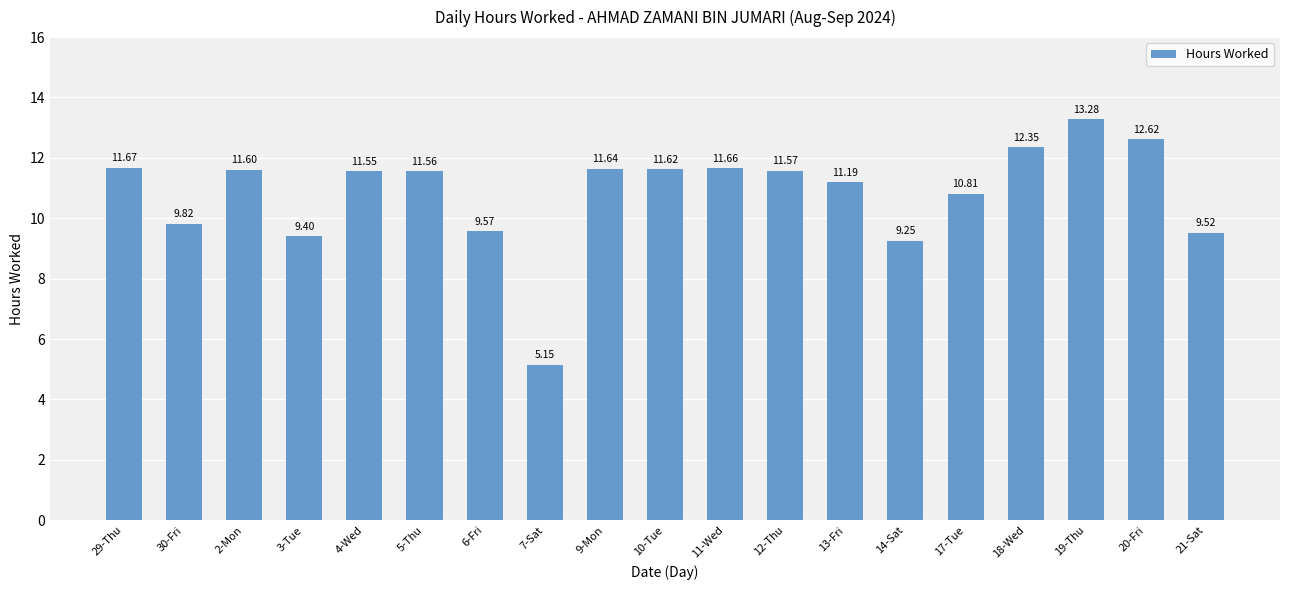

What value does the data have at 9-Mon?

11.6